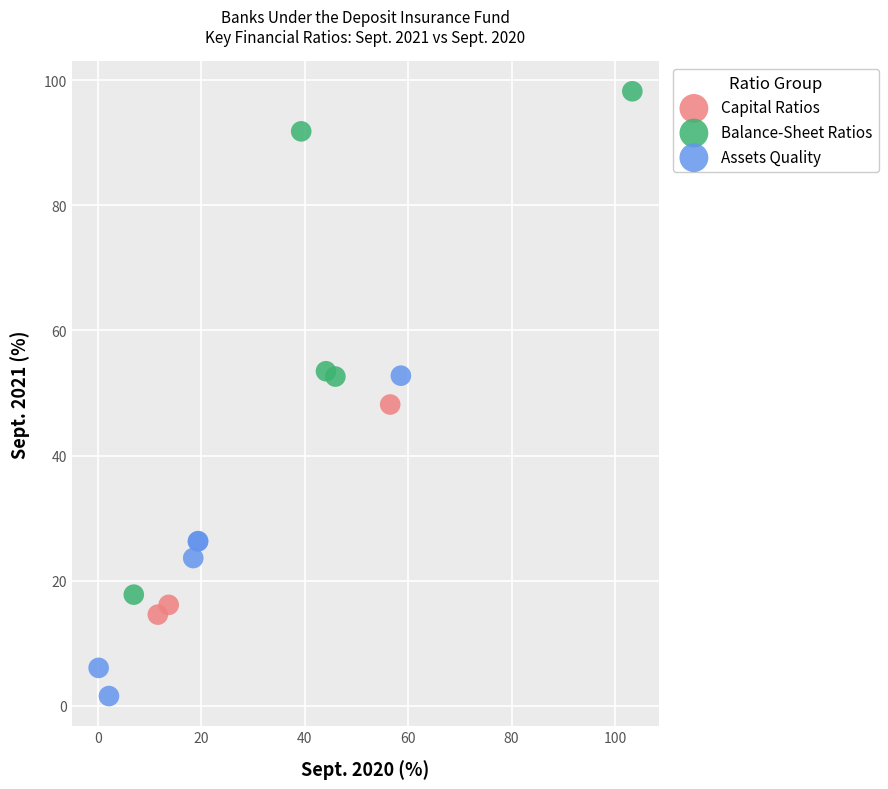

Which series reaches the maximum Y coordinate?

Balance-Sheet Ratios